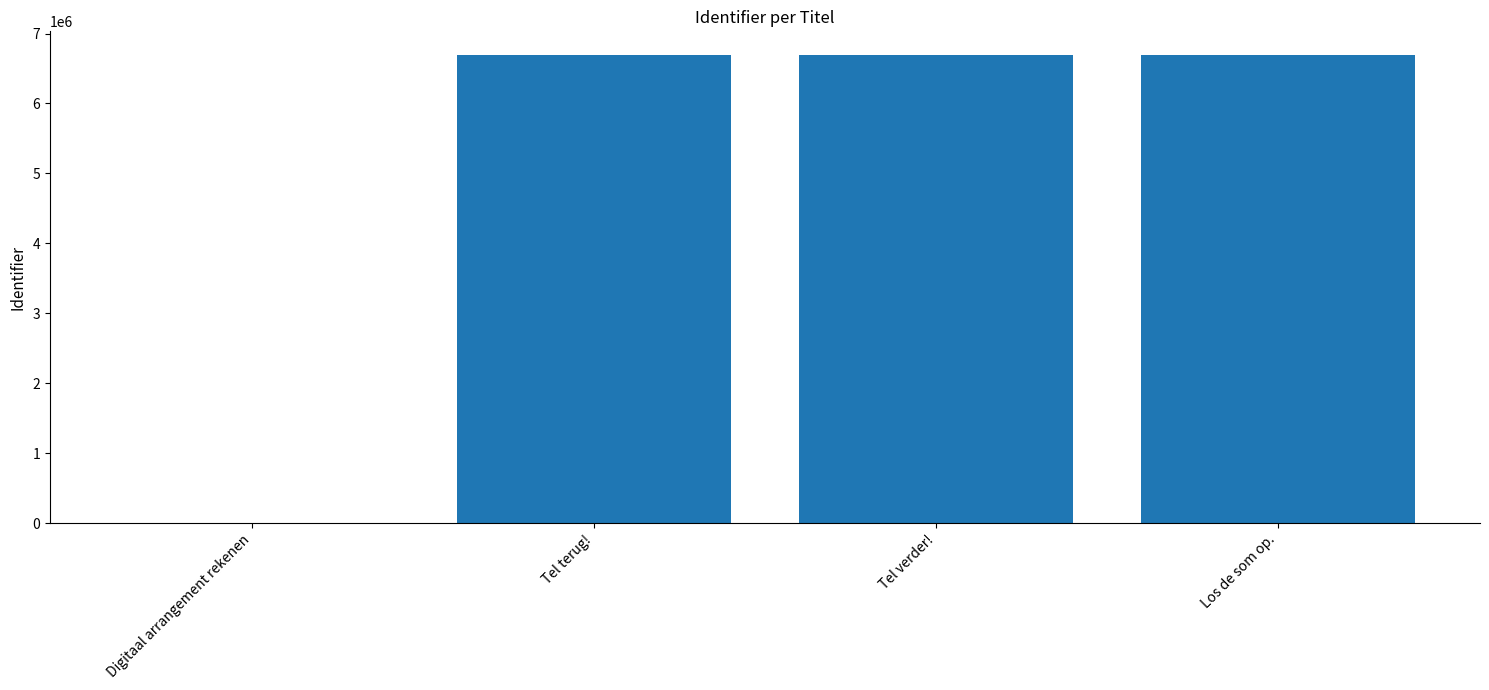

What is the maximum value shown in the chart?

6697178